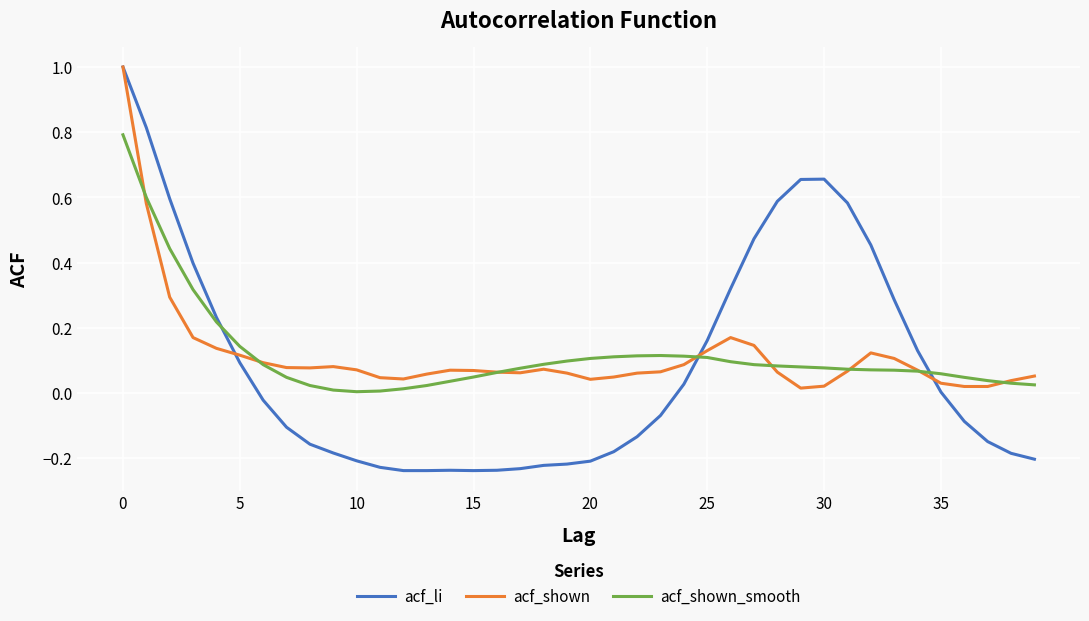

Which series has the largest range (max minus min)?

acf_li